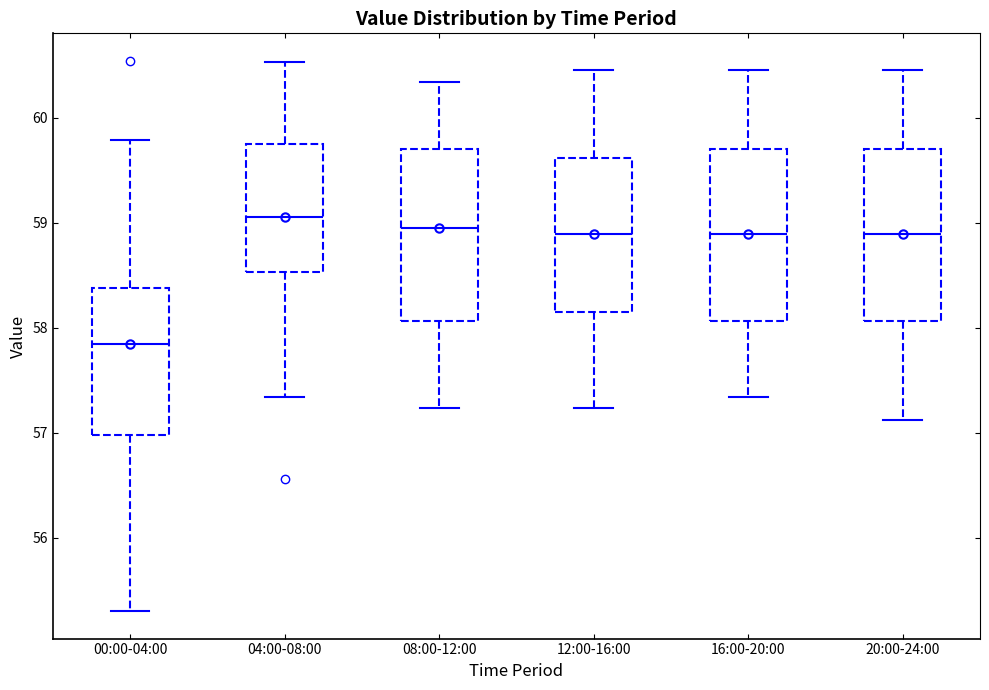

Which box's median line is the lowest?

00:00-04:00